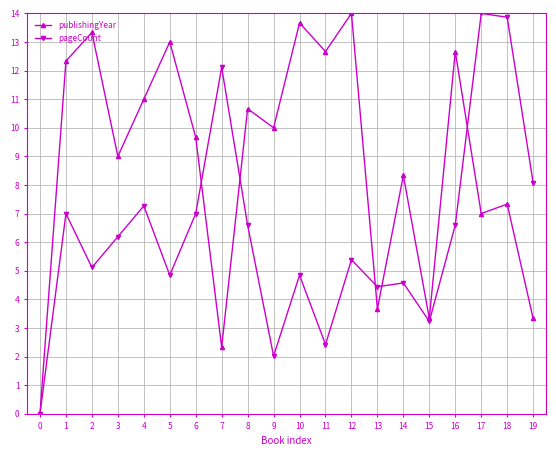

The pageCount series shows 1.5 at 15. True or false?

False